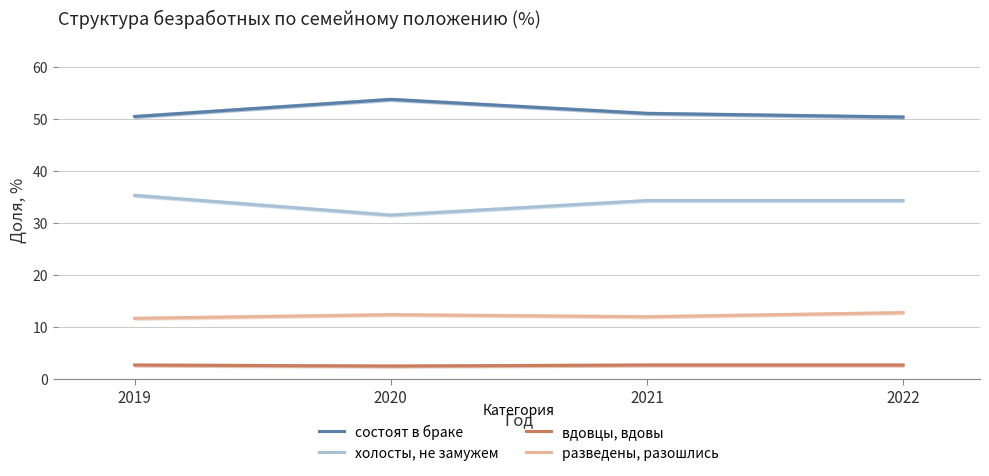

True or false: холосты, не замужем and разведены, разошлись intersect in this chart.

False